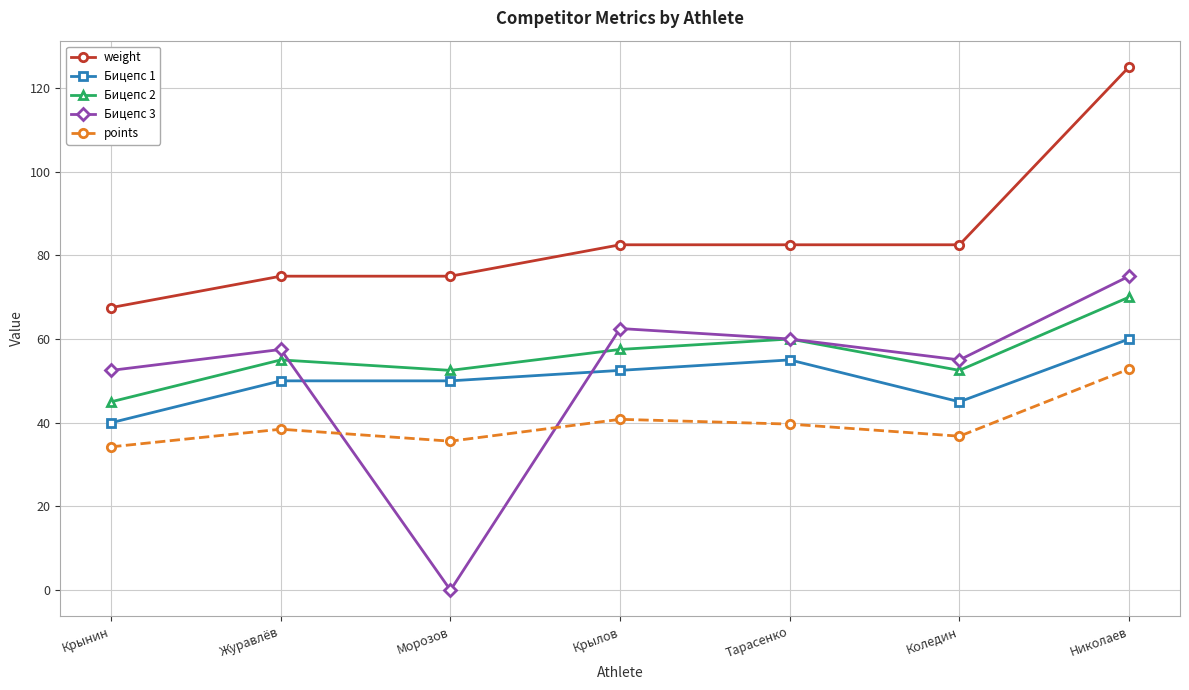

True or false: Бицепс 2 and Бицепс 1 intersect in this chart.

False